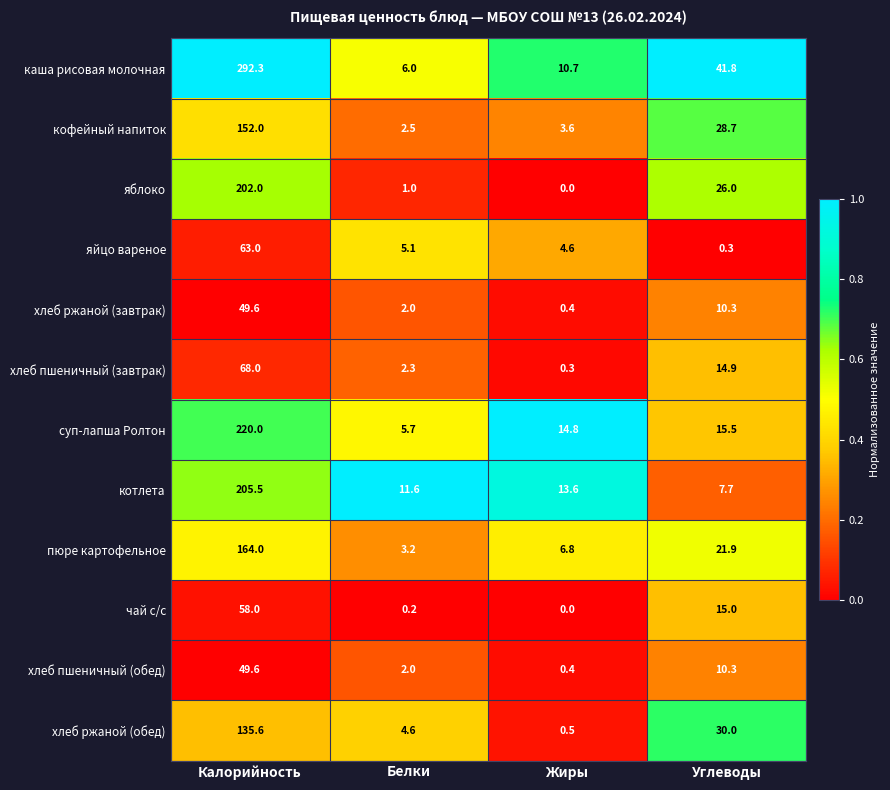

Where is яблоко nearest to the value 101?

Углеводы